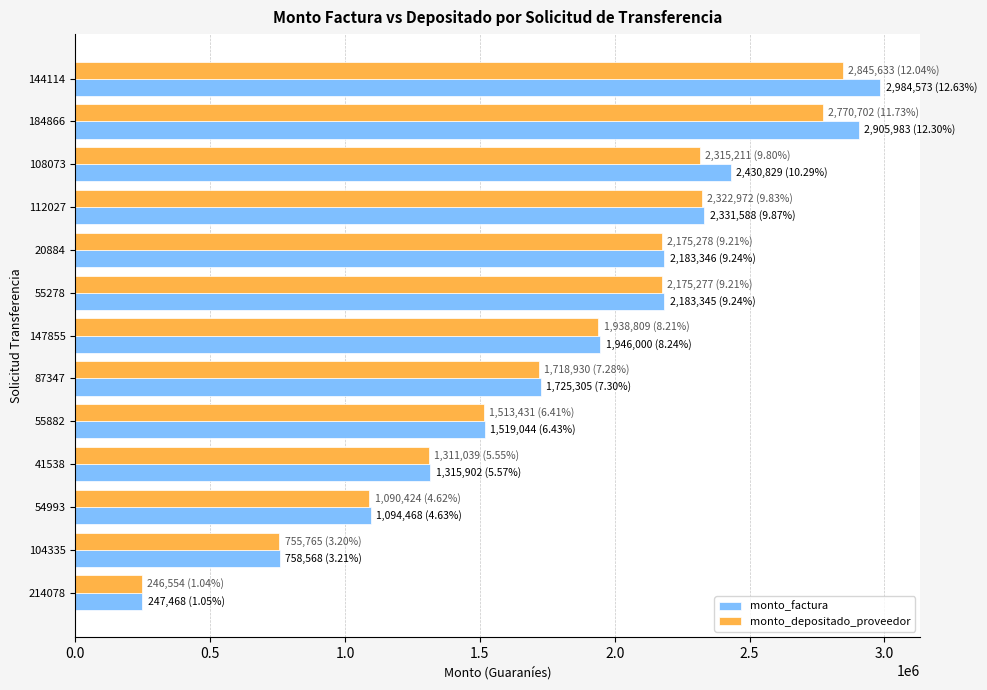

What are all the series names shown in the legend?

monto_factura, monto_depositado_proveedor